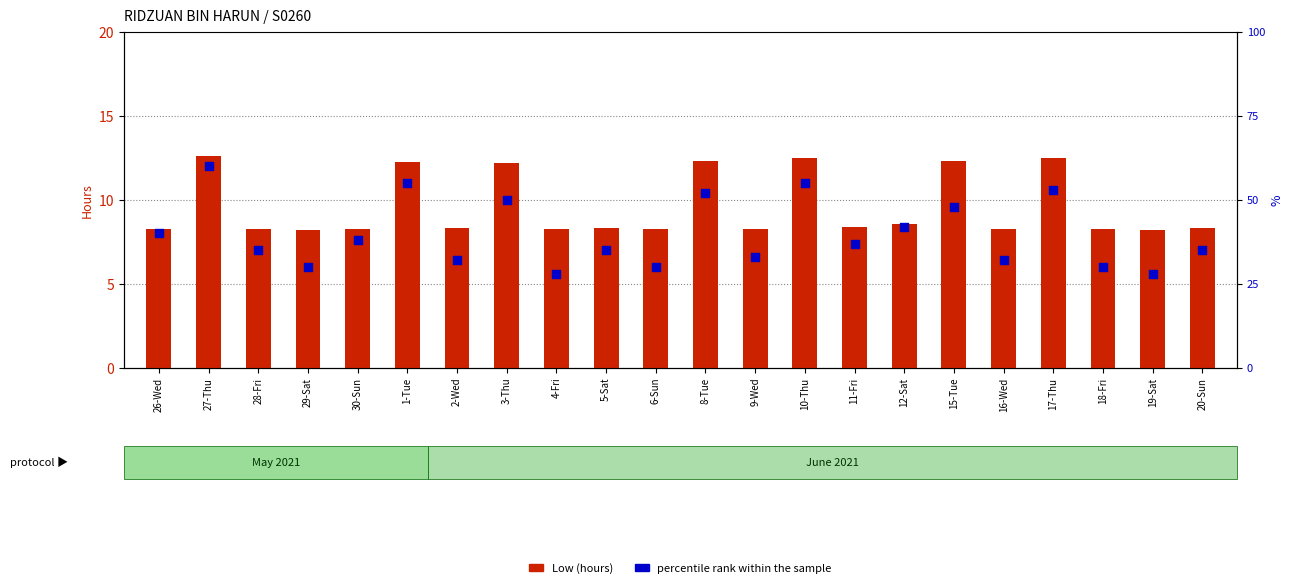

Which series reaches the minimum Y coordinate?

Low (hours)